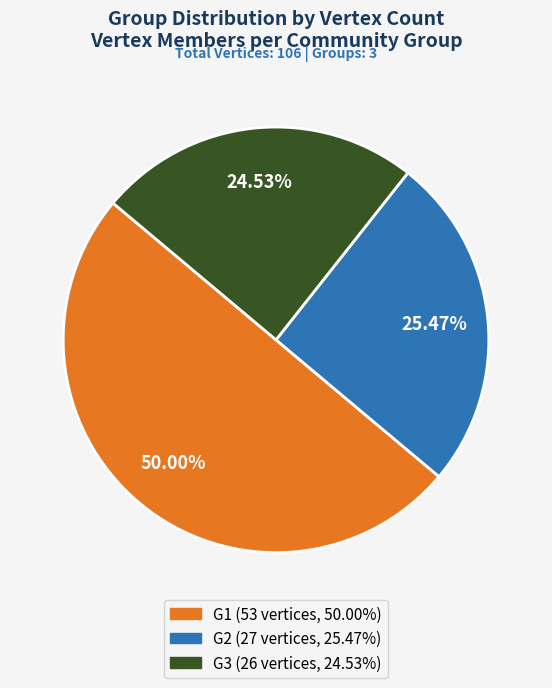

Which category has the smallest portion of the pie?

G3